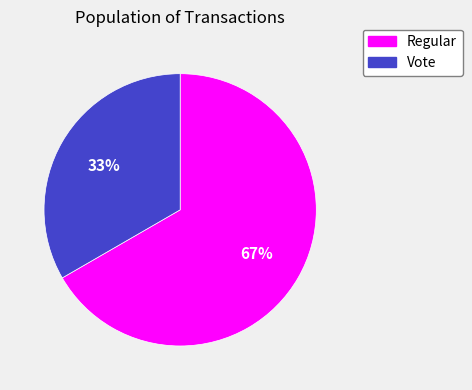

Combined, do Regular and Vote account for over 50%?

Yes